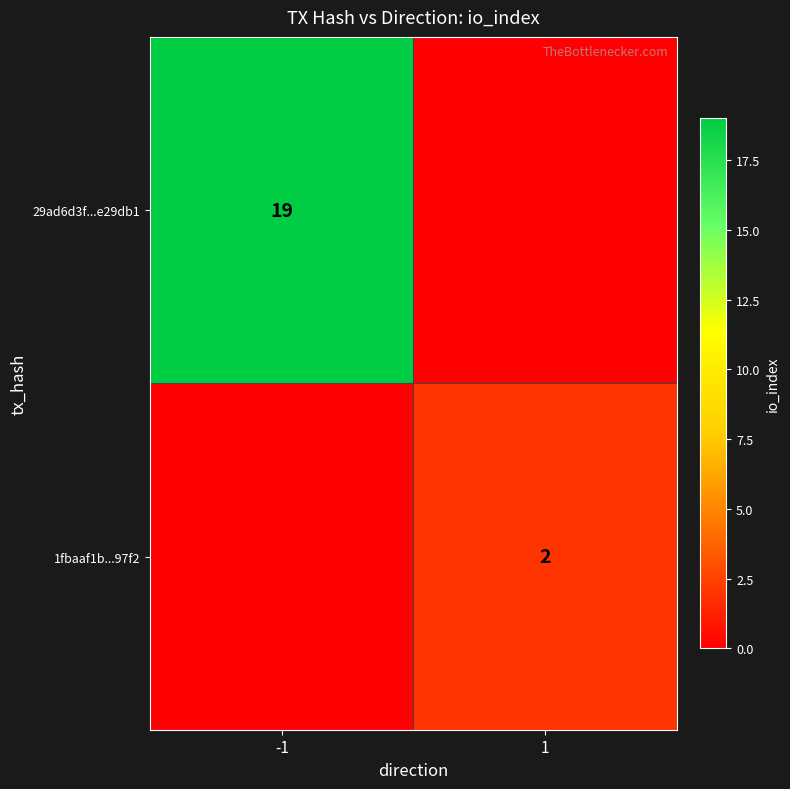

The 29ad6d3f...e29db1 series shows 19 at -1. True or false?

True